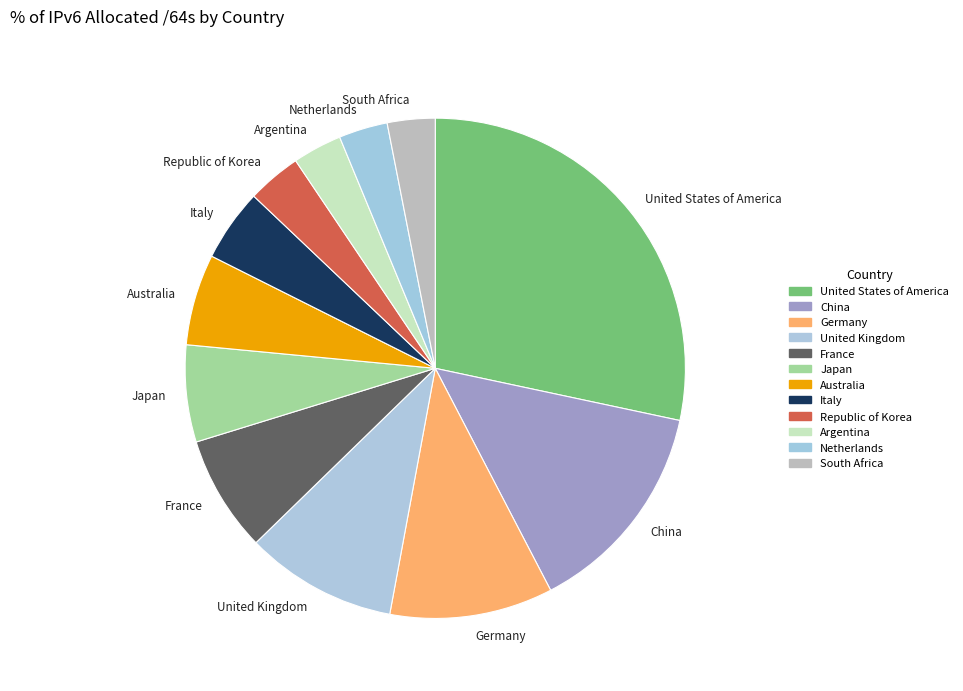

Which category has the biggest portion of the pie?

United States of America